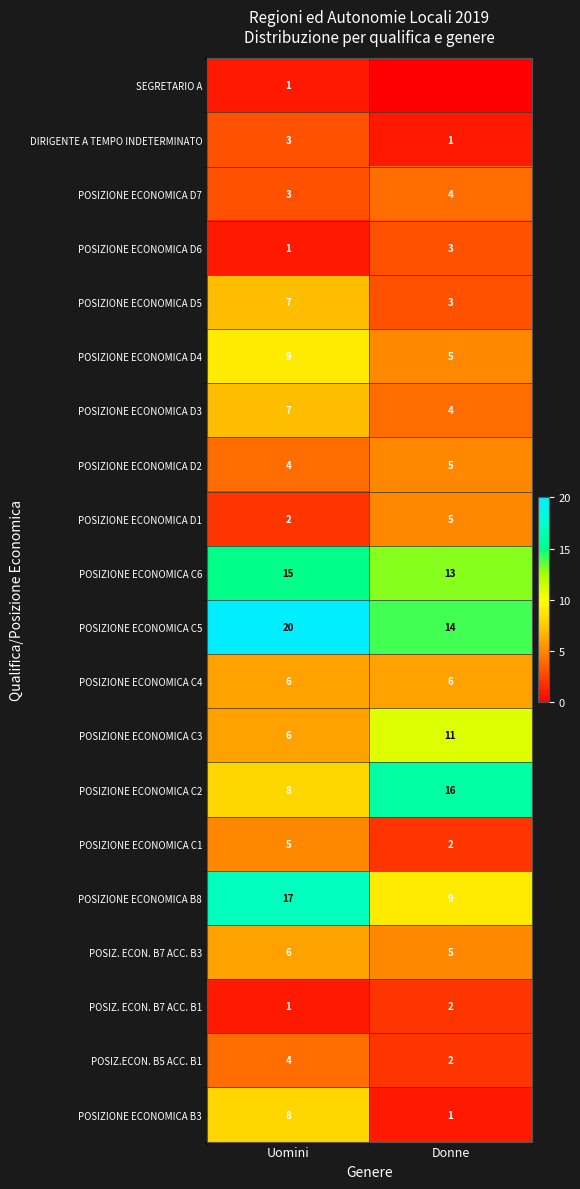

How many data points does each series have?

2